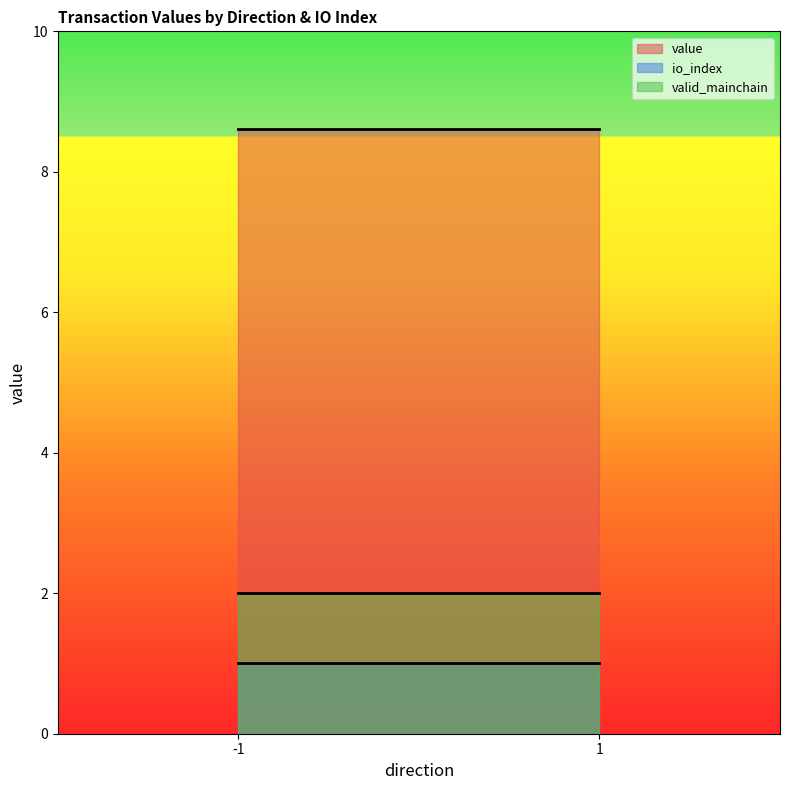

What is the sum of all io_index values?

2.0